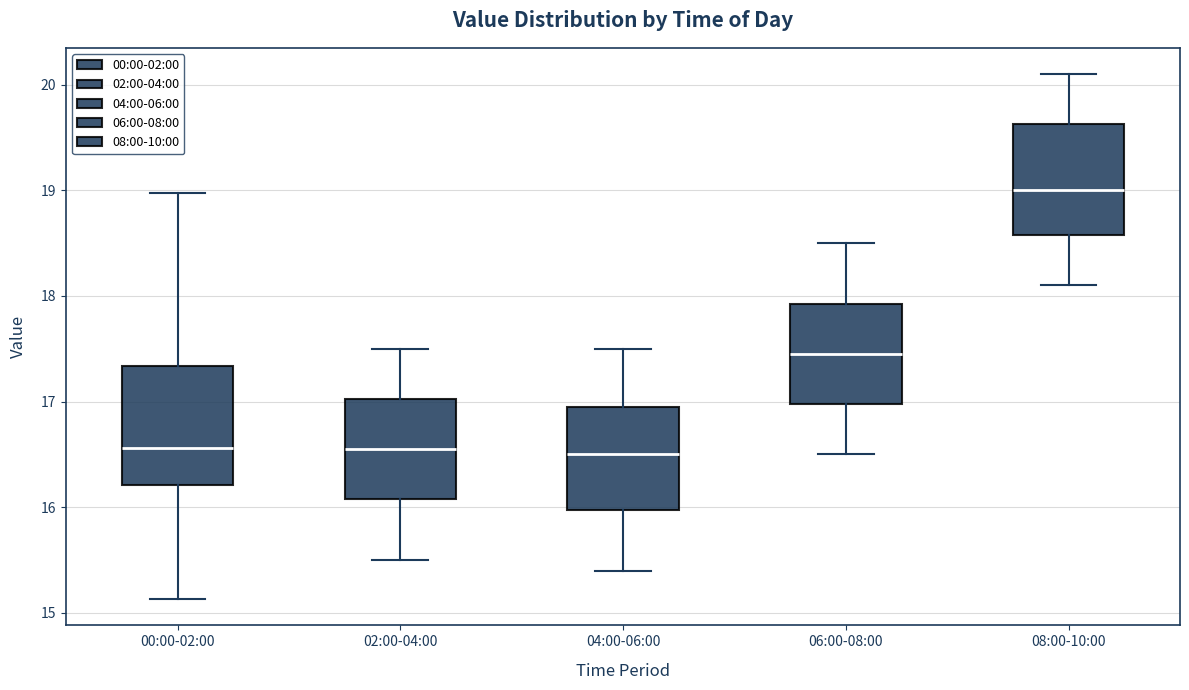

Reading left to right, read every box against the y-axis: the position of its median line, the range the box covers, and the ends of its whiskers. The values are not printed on the chart, so give them approximately, as read against the axis.

00:00-02:00: median 16.6, box 16.2 to 17.3, whiskers 15.1 to 19.0
02:00-04:00: median 16.6, box 16.1 to 17.0, whiskers 15.5 to 17.5
04:00-06:00: median 16.5, box 16.0 to 17.0, whiskers 15.4 to 17.5
06:00-08:00: median 17.5, box 17.0 to 17.9, whiskers 16.5 to 18.5
08:00-10:00: median 19.0, box 18.6 to 19.6, whiskers 18.1 to 20.1